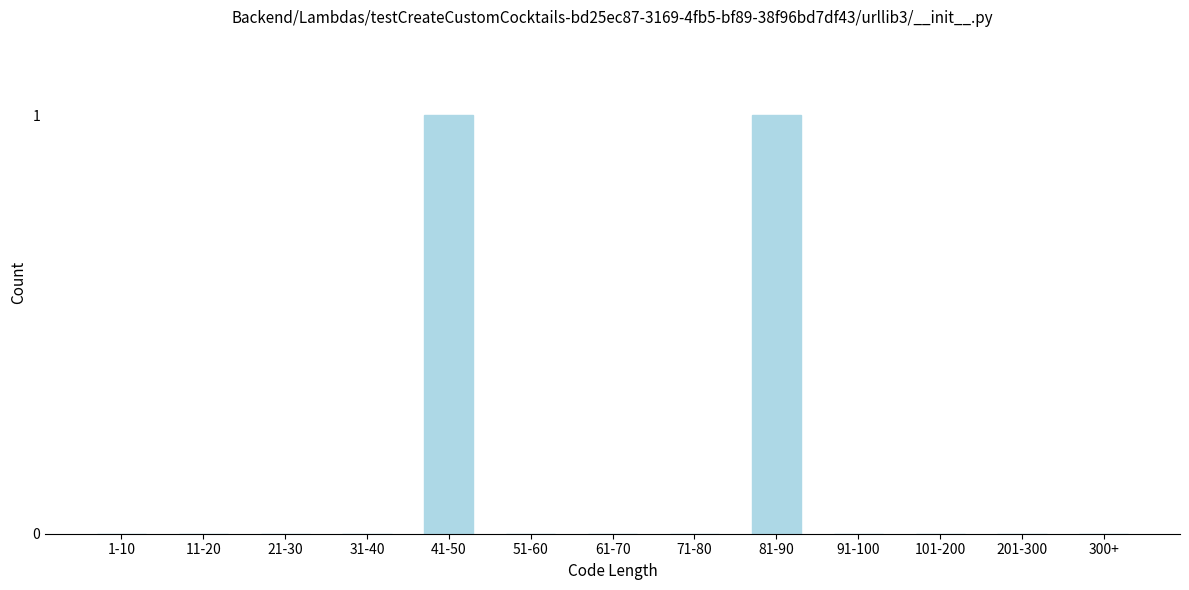

Reading left to right, what are all the values shown in this chart?

1-10=0	11-20=0	21-30=0	31-40=0	41-50=1	51-60=0	61-70=0	71-80=0	81-90=1	91-100=0	101-200=0	201-300=0	300+=0